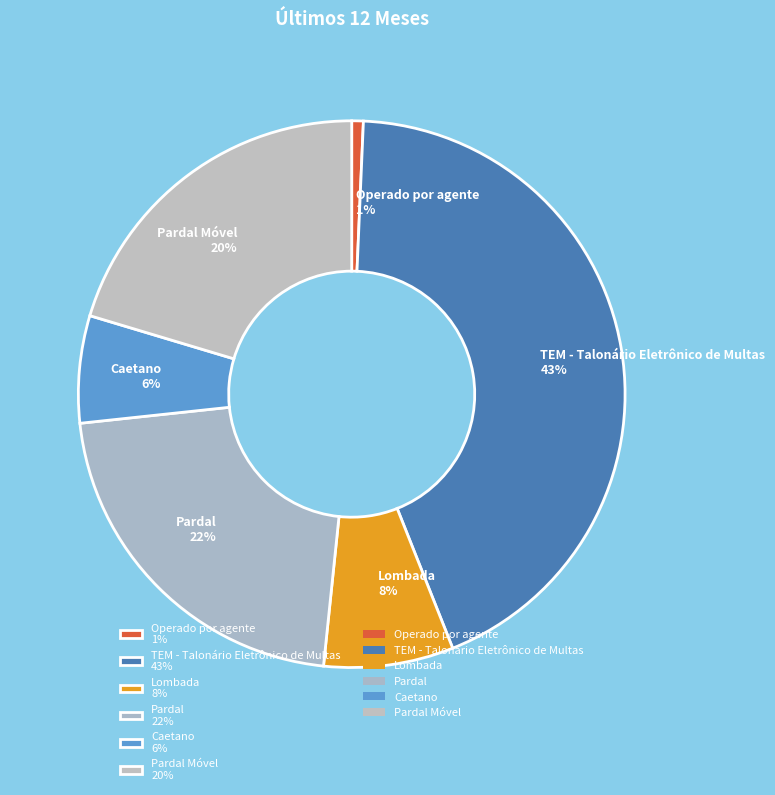

Combined, do Pardal 22% and TEM - Talonário Eletrônico de Multas 43% account for over 50%?

Yes